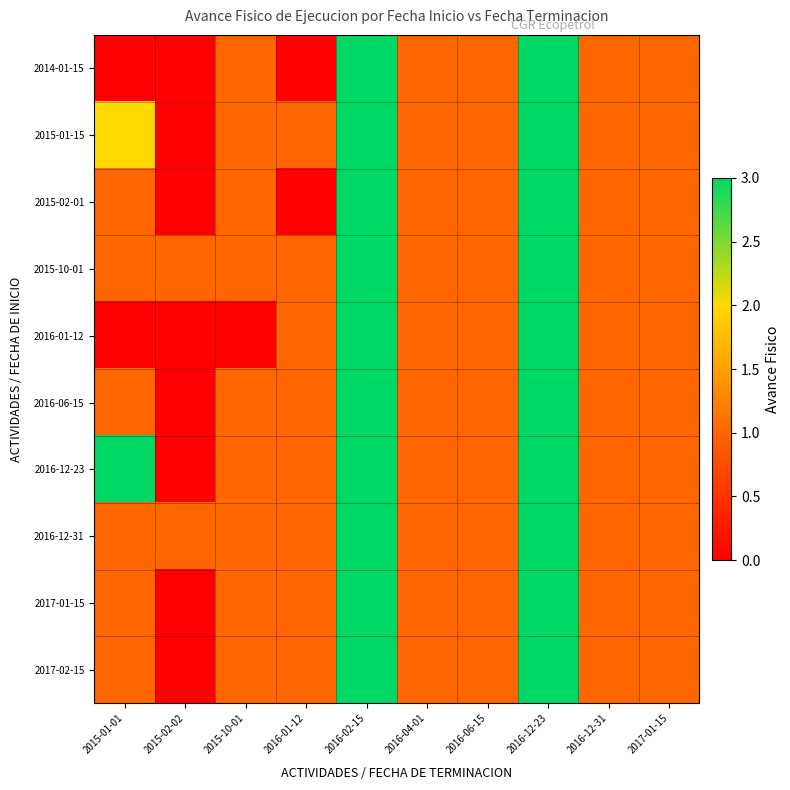

At how many categories does at least one series exceed 1?

3